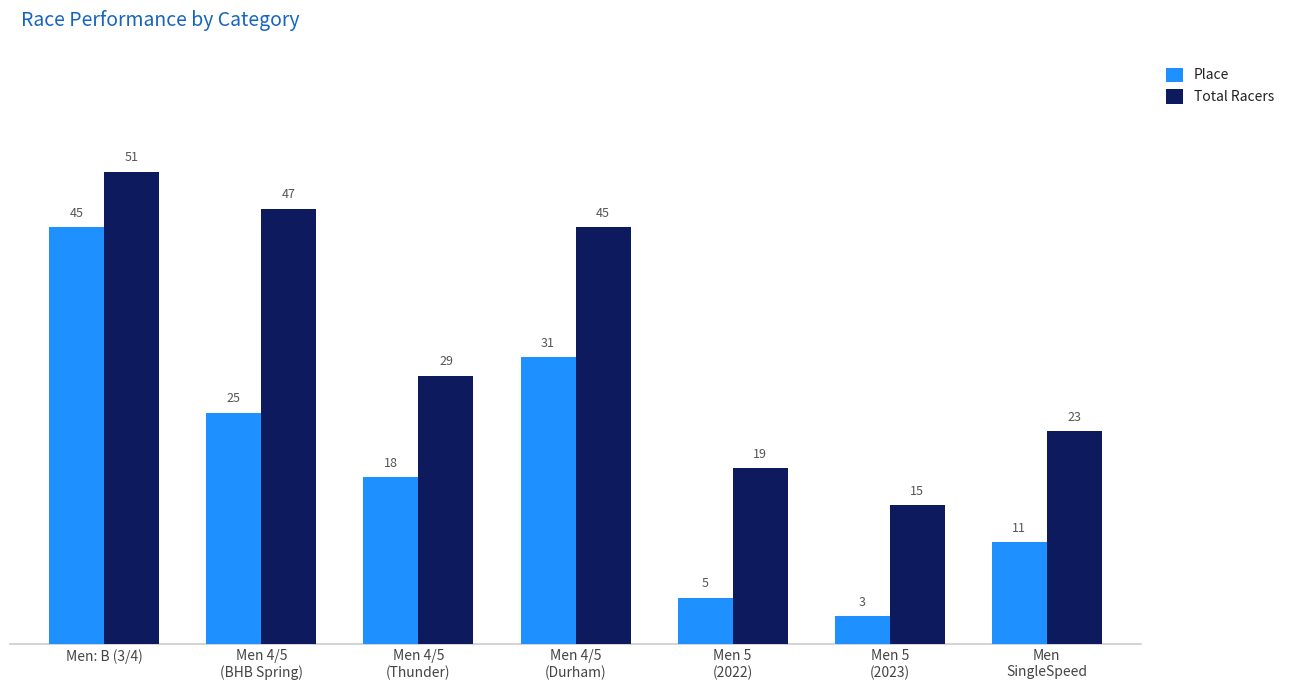

Which series has the widest spread of values?

Place